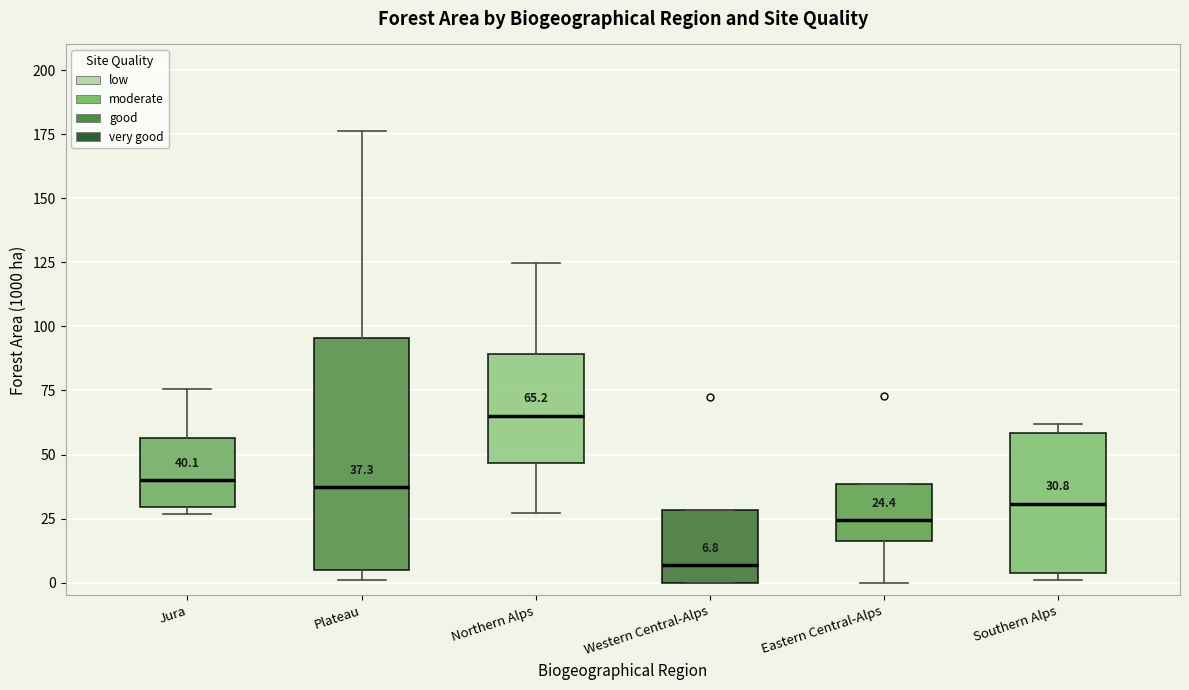

Which box has the lowest median line?

Western Central-Alps